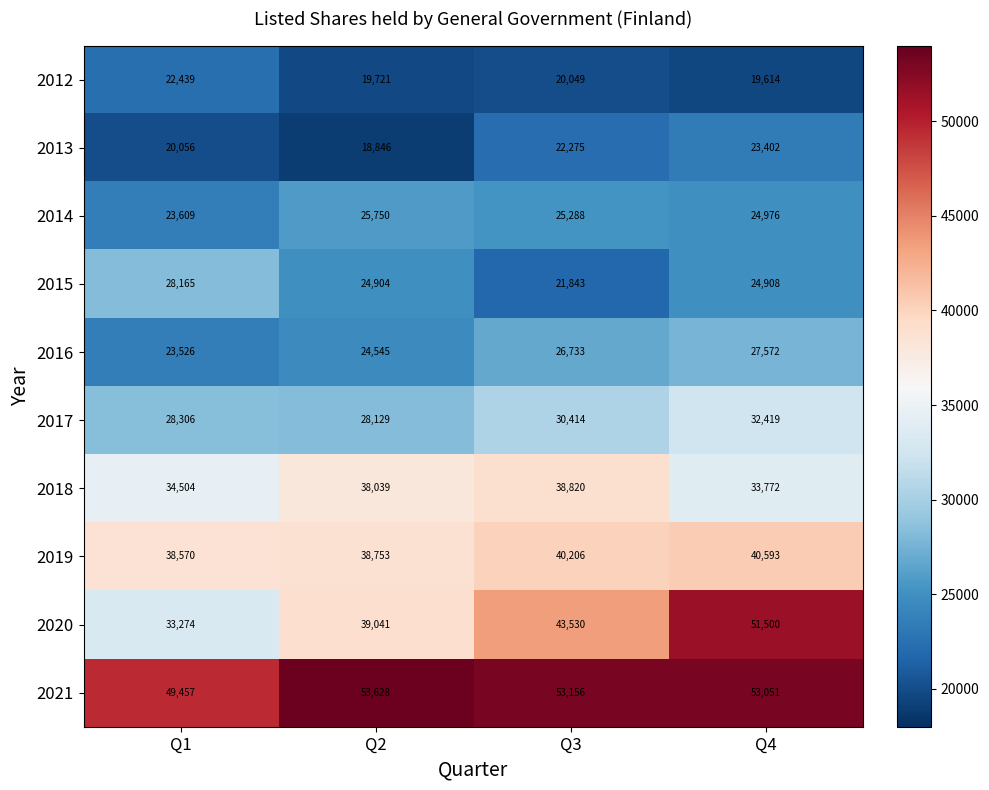

What is the sum of all 2015 values?

99820